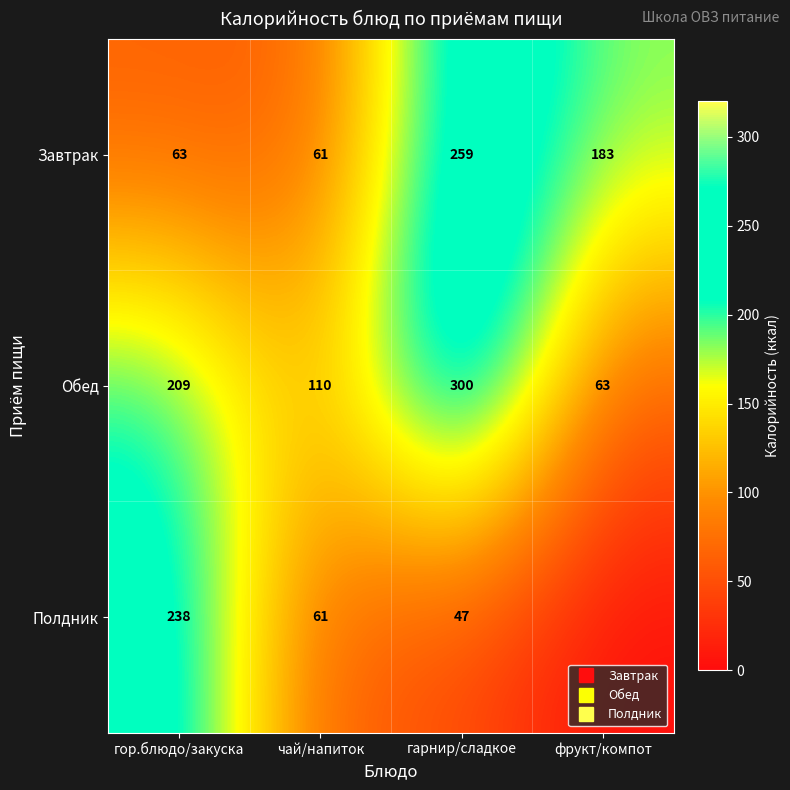

List the series in order of their overall mean, lowest first.

Полдник, Завтрак, Обед